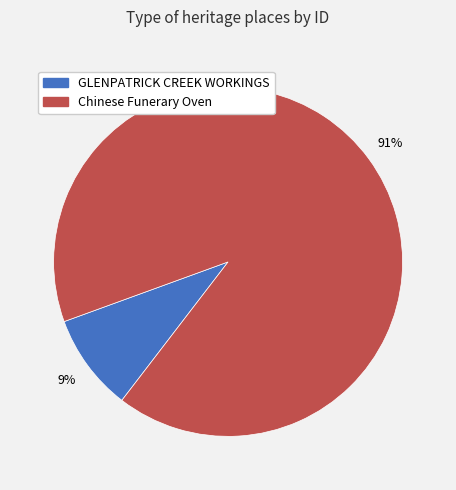

How many slices are in this pie chart?

2